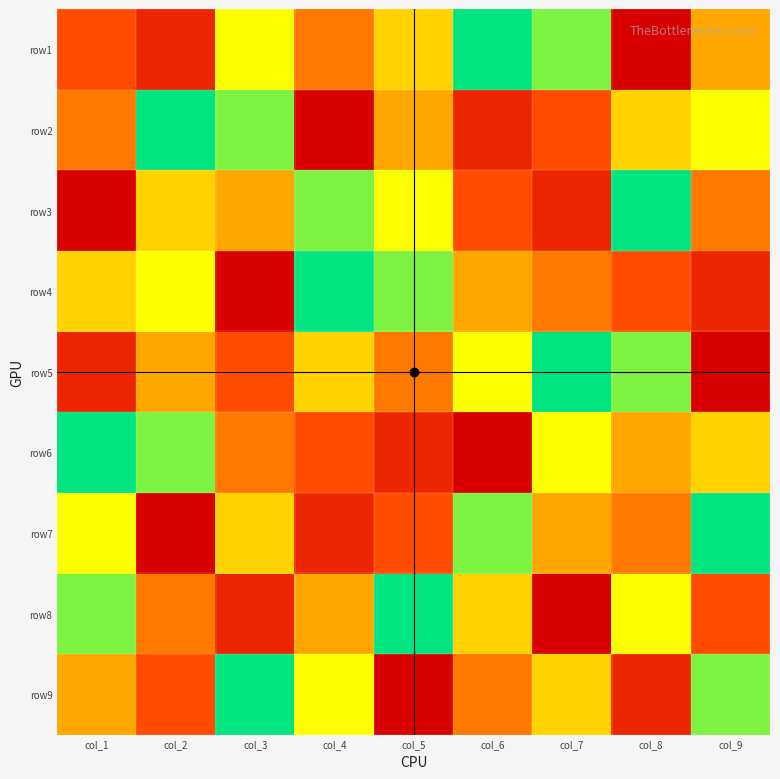

Between col_2 and col_6, which is larger?

col_6